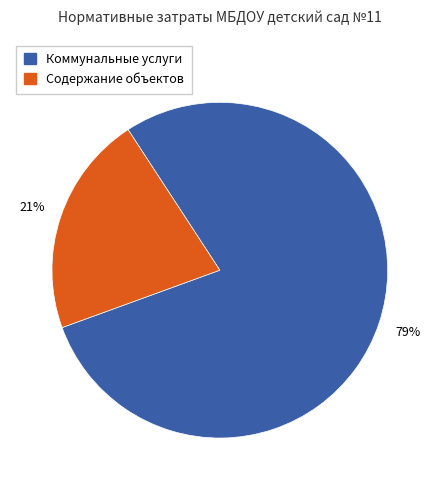

Does any single category account for the majority?

Yes